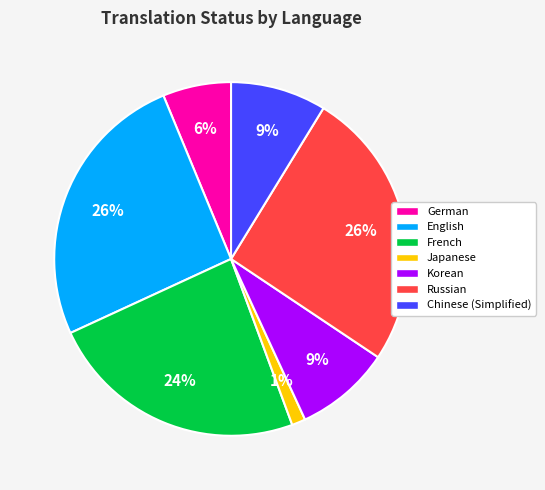

How many segments does this pie chart have?

7